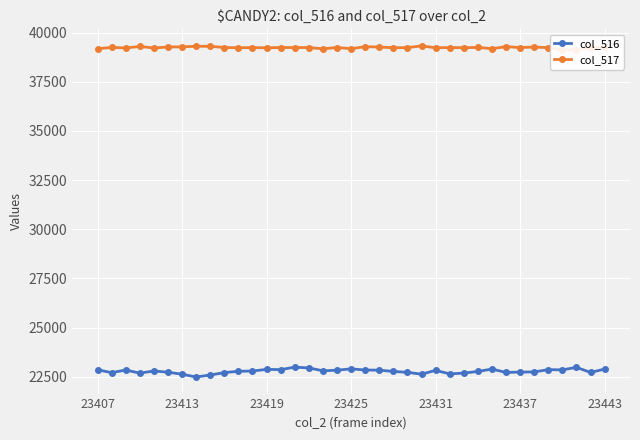

What position from the left is 10?

11